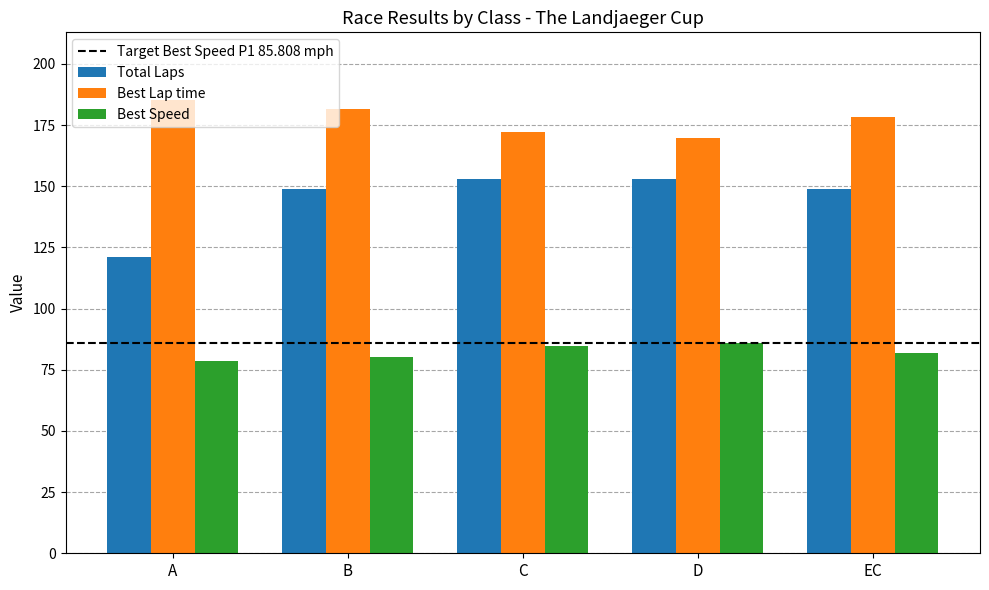

Reading right to left, list all the values displayed in this chart.

Total Laps: 149.0	153.0	153.0	149.0	121.0
Best Lap time: 178.3	169.8	172.1	181.7	185.2
Best Speed: 81.7	85.8	84.7	80.2	78.7